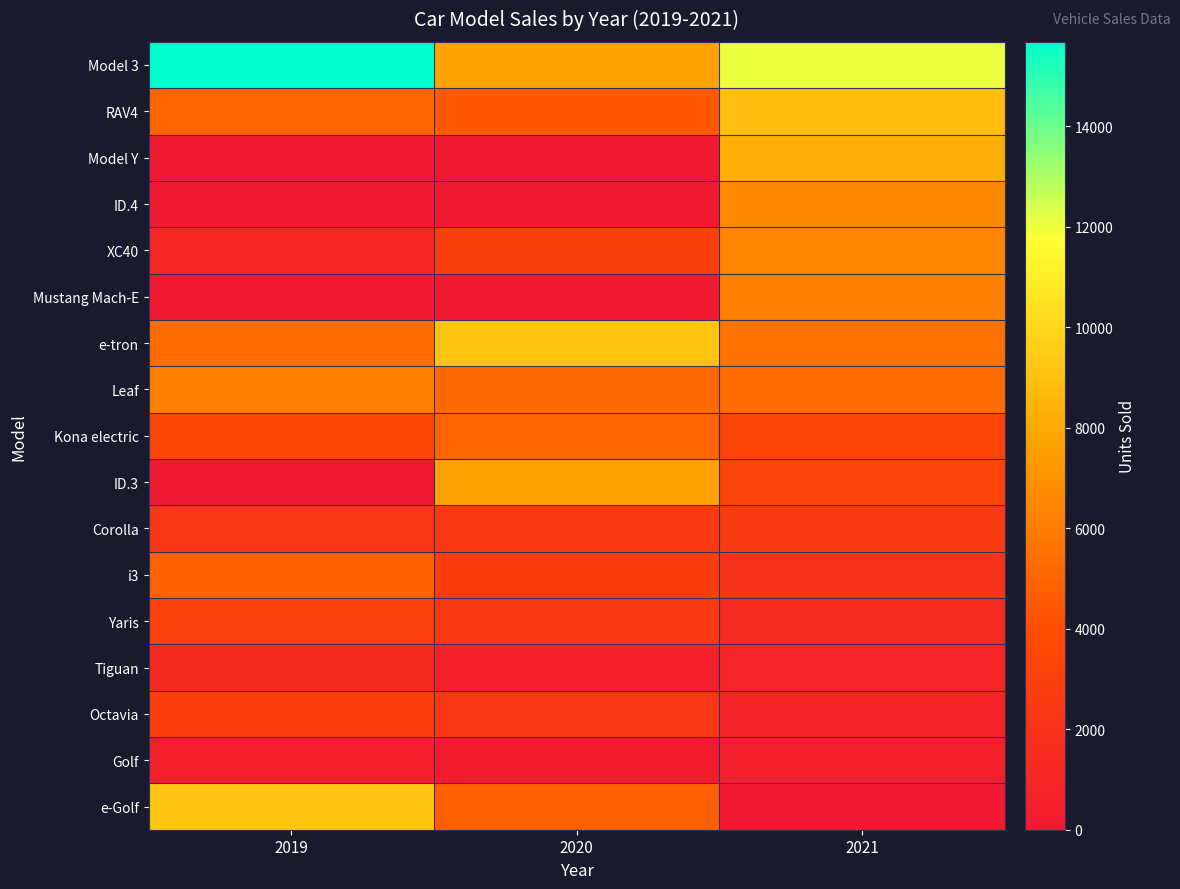

At which category is the sum across all series the highest?

2021